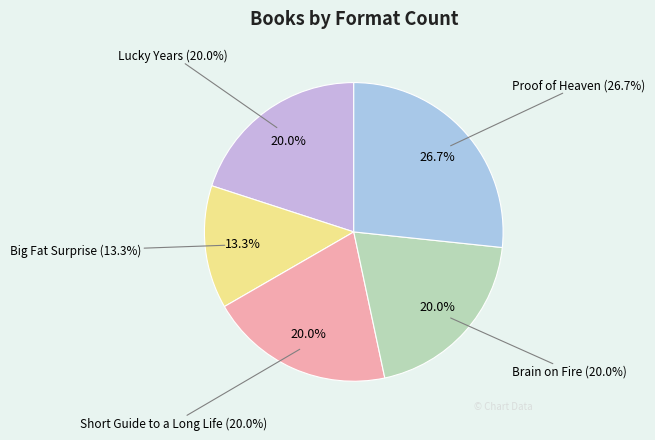

Combined, do Big Fat Surprise and Short Guide to a Long Life account for over 50%?

No